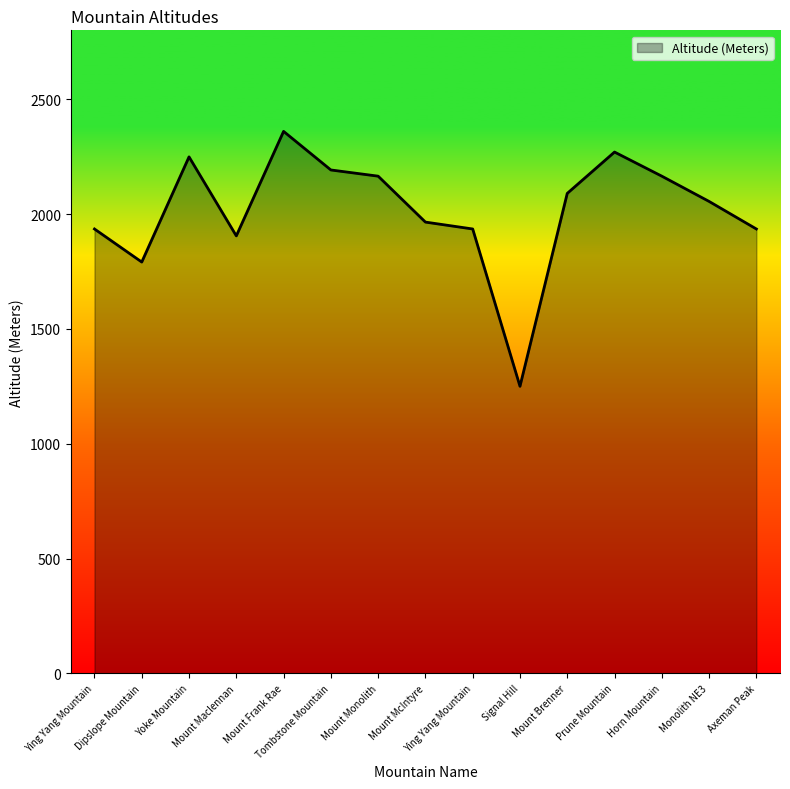

What is the label of the 11th point from the right?

Mount Frank Rae